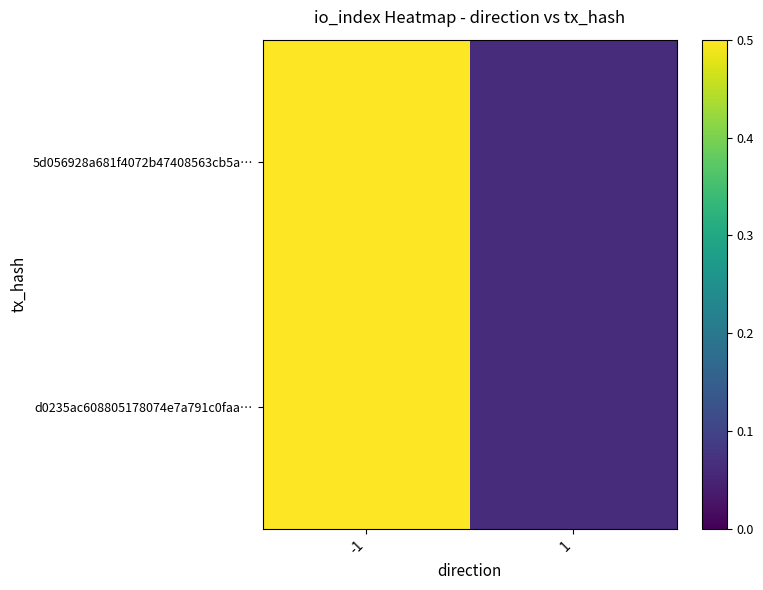

Reading left to right, list all the values displayed in this chart.

5d056928a681f4072b47408563cb5a…: -1=0.5	1=0.1
d0235ac608805178074e7a791c0faa…: -1=0.5	1=0.1